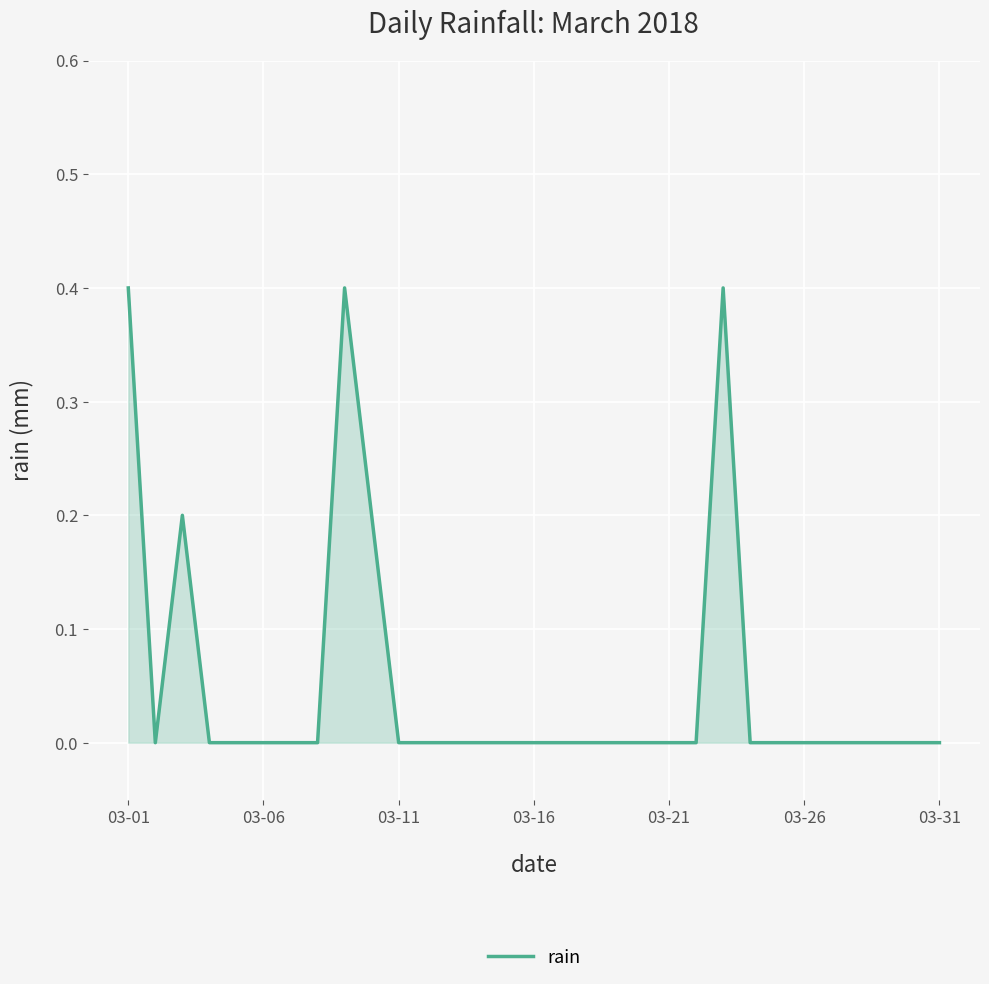

What is the maximum value shown in the chart?

0.4